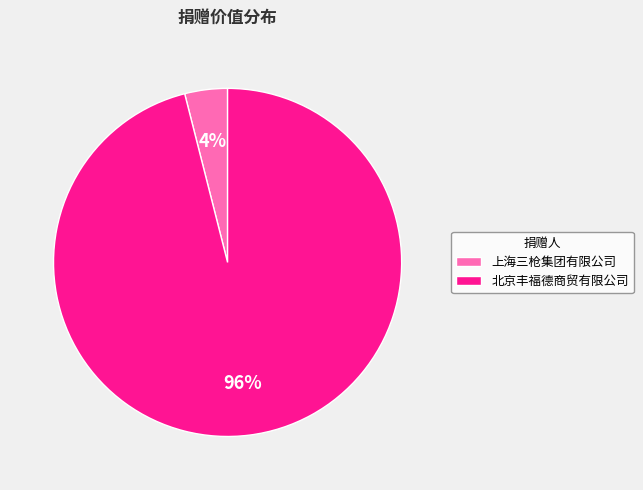

To the nearest percent, what is the combined percentage of 北京丰福德商贸有限公司 and 上海三枪集团有限公司?

100%